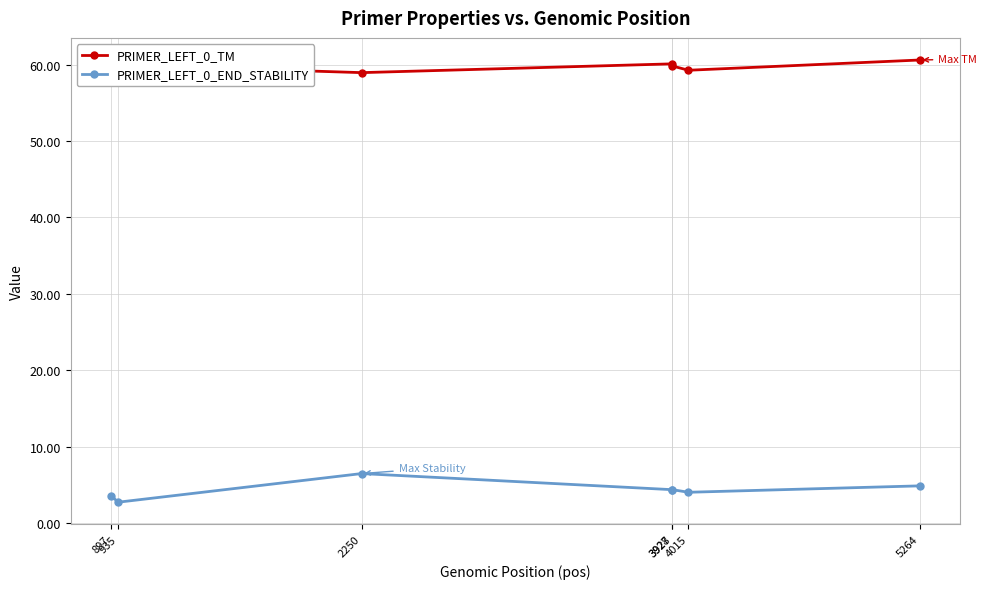

What is the value of the PRIMER_LEFT_0_TM point at the 3rd from the left?

59.0